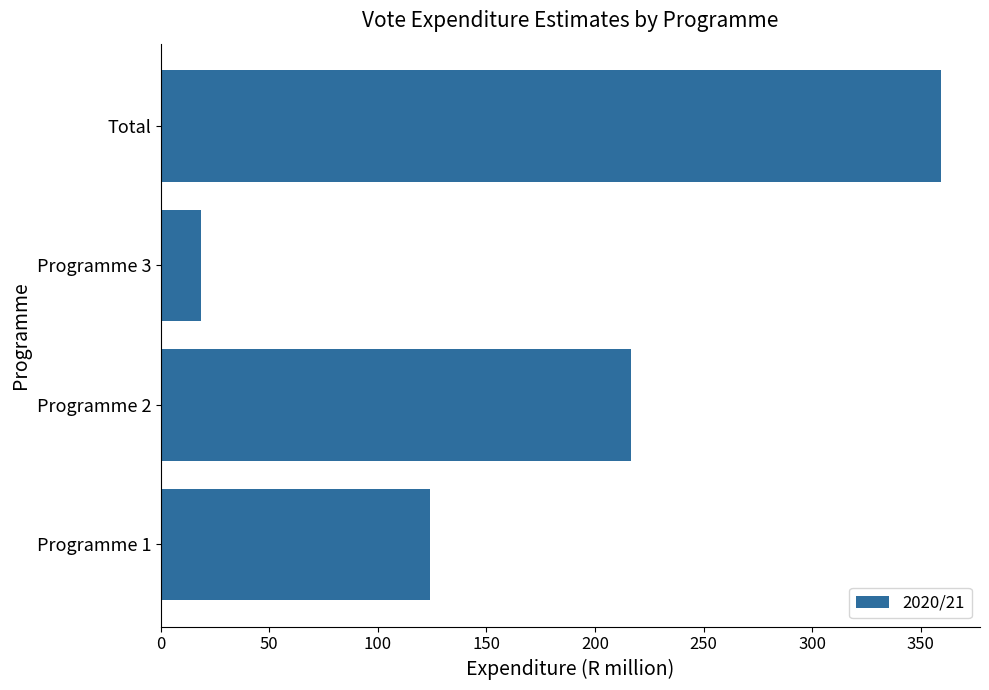

Which category has the highest value across all series?

Total